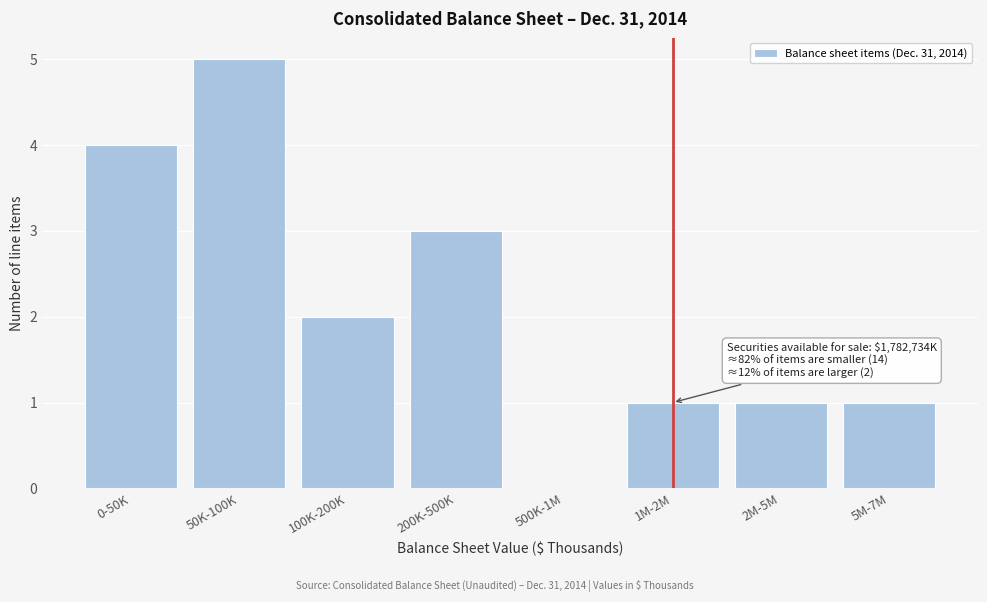

Reading left to right, transcribe all the data shown in this chart.

0-50K=4	50K-100K=5	100K-200K=2	200K-500K=3	500K-1M=0	1M-2M=1	2M-5M=1	5M-7M=1